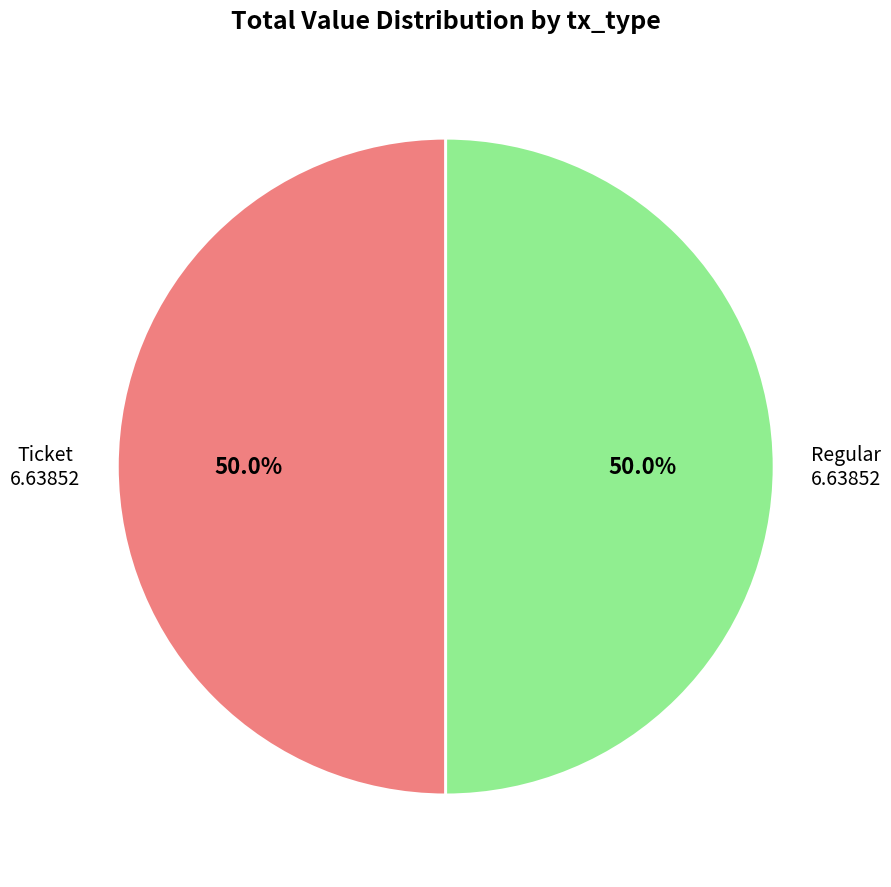

Count the number of slices in the pie.

2